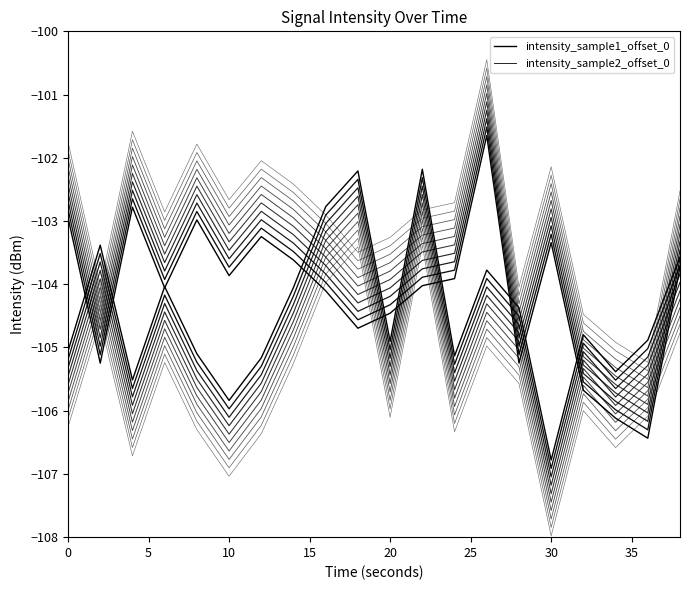

The value of intensity_sample1_offset_0 at 17 is -29.2. True or false?

False